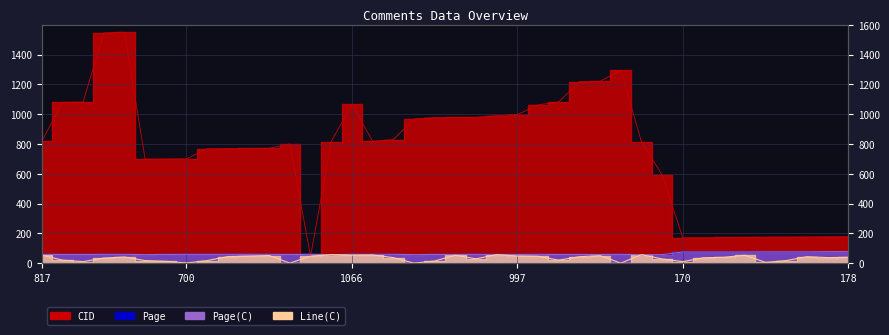

What is the approximate value of CID at 1080, to the nearest 100?

1100